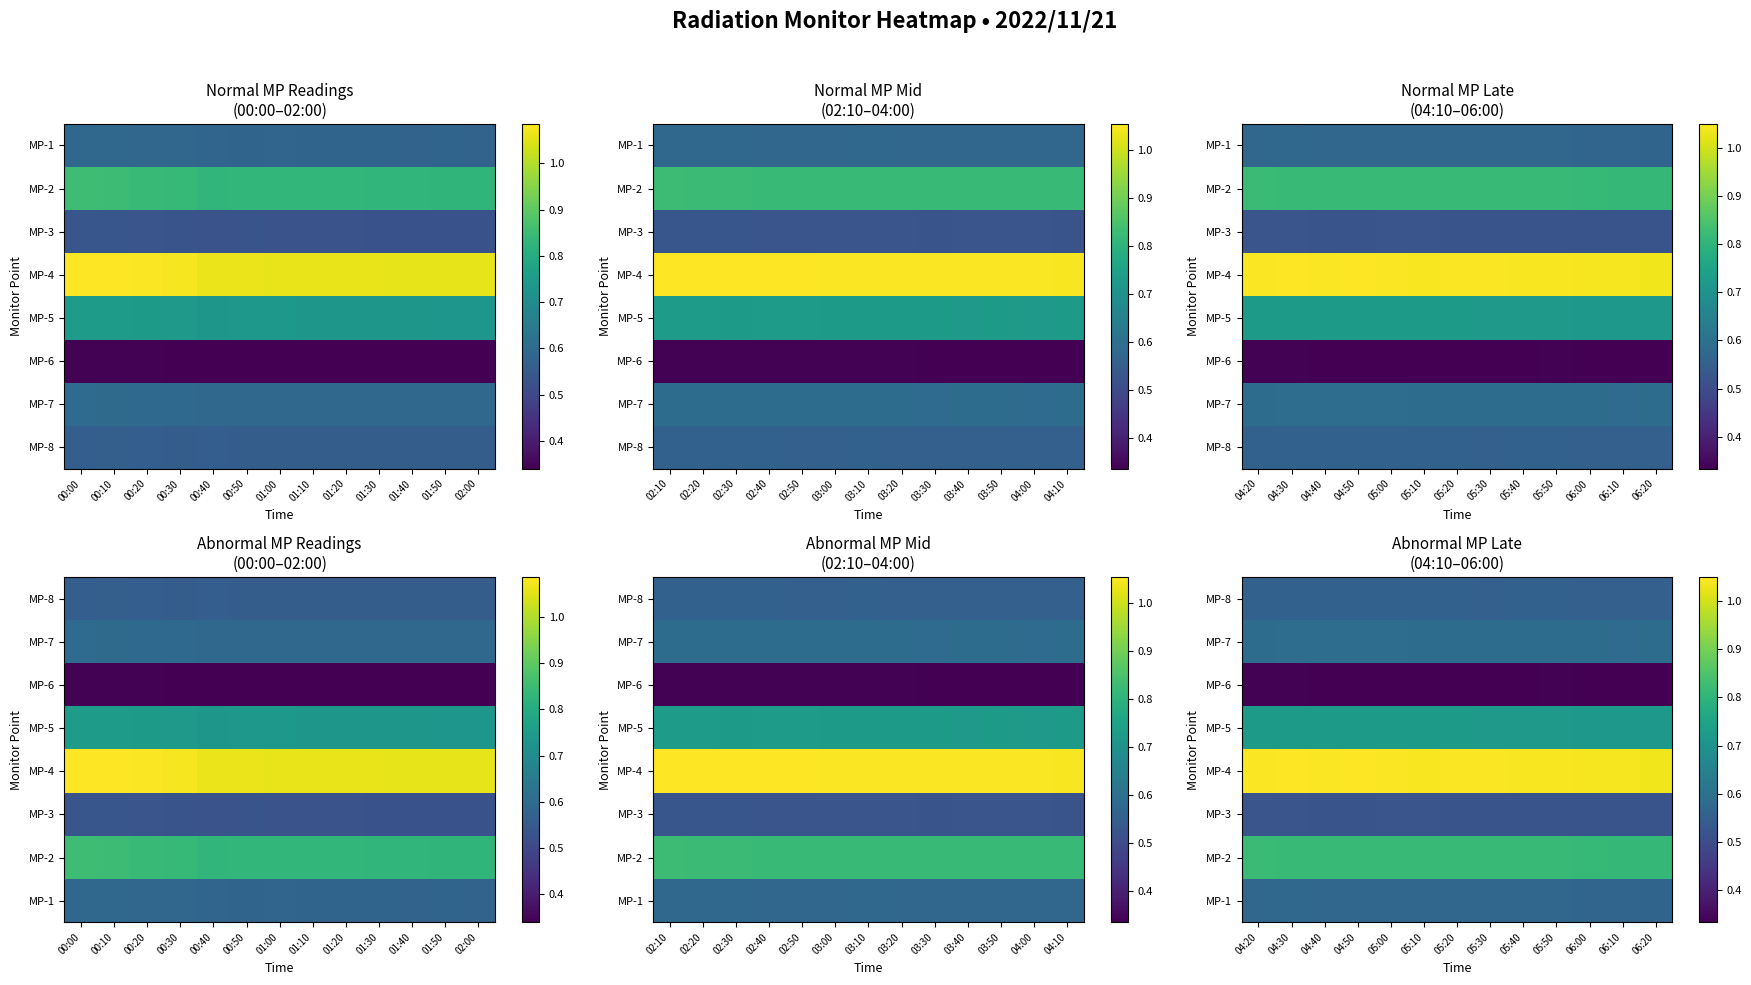

How many categories are shown in the chart?

13